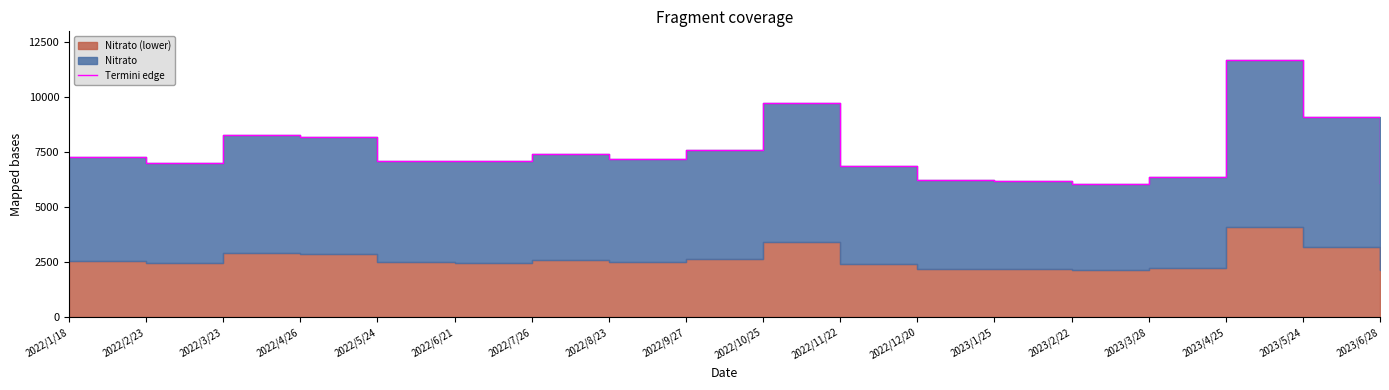

List the labels in order of value, smallest first.

2023/2/22, 2023/6/28, 2023/1/25, 2022/12/20, 2023/3/28, 2022/11/22, 2022/2/23, 2022/6/21, 2022/5/24, 2022/8/23, 2022/1/18, 2022/7/26, 2022/9/27, 2022/4/26, 2022/3/23, 2023/5/24, 2022/10/25, 2023/4/25